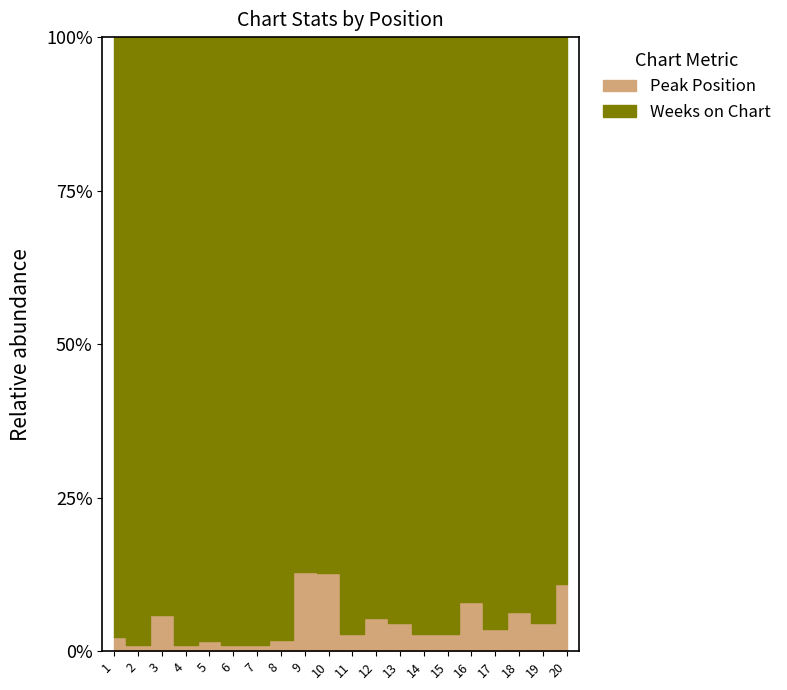

What is the difference between the maximum and second lowest values in the Weeks on Chart series?

76